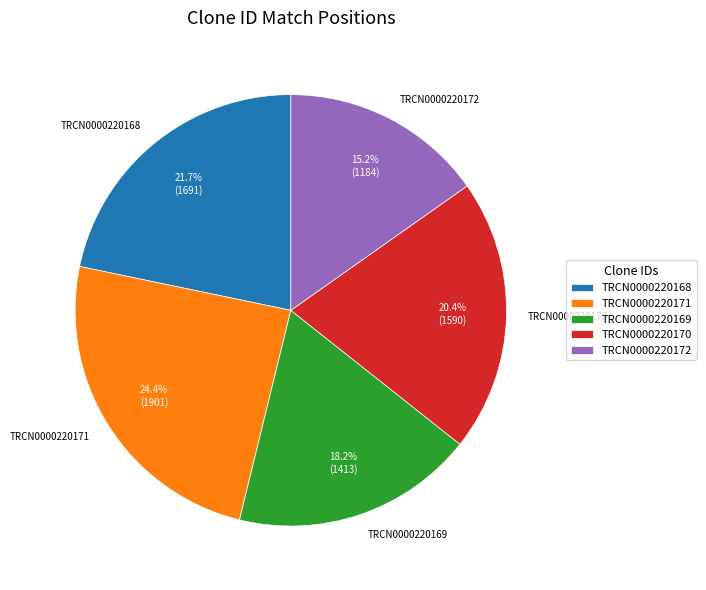

How many segments does this pie chart have?

5